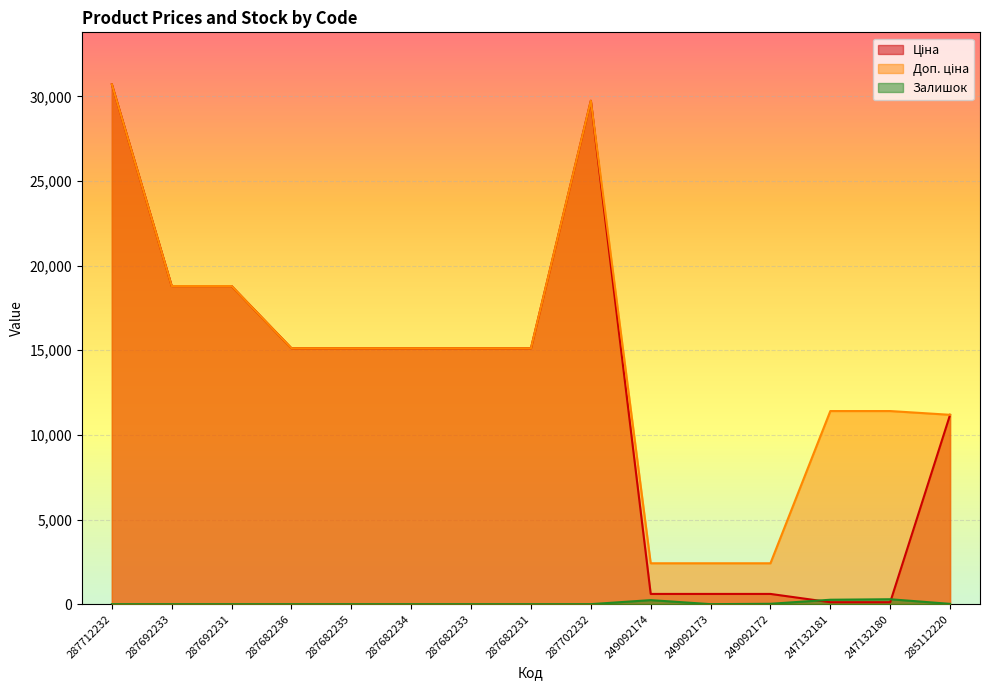

Does the chart display data point markers on the line(s)?

No